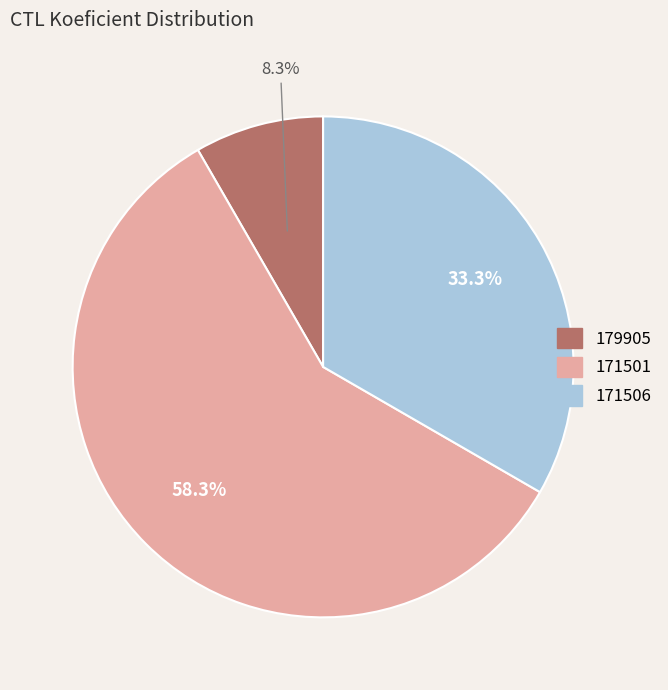

To the nearest percent, what is the combined percentage of 171506 and 179905?

42%